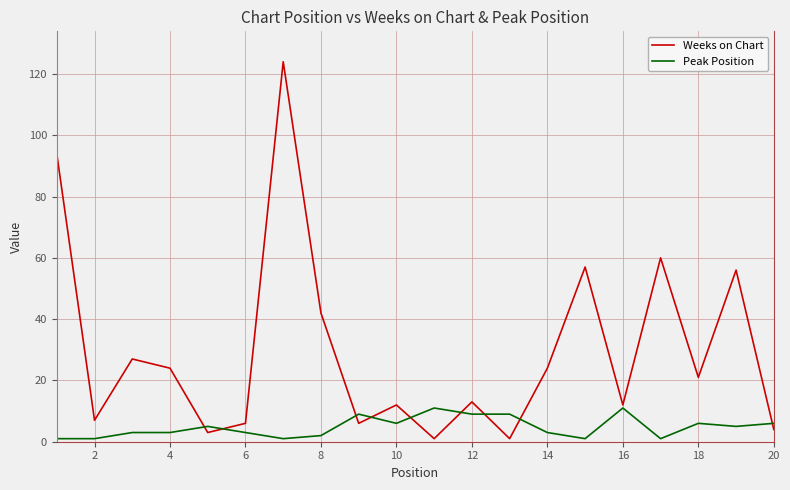

What is the lowest value of the Weeks on Chart series?

1